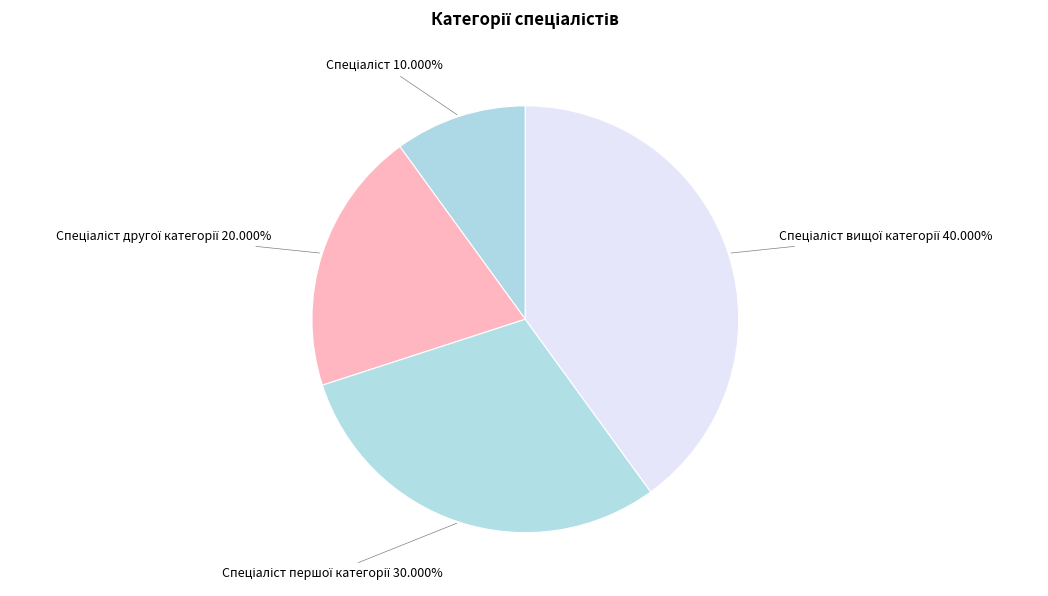

Count the number of slices in the pie.

4